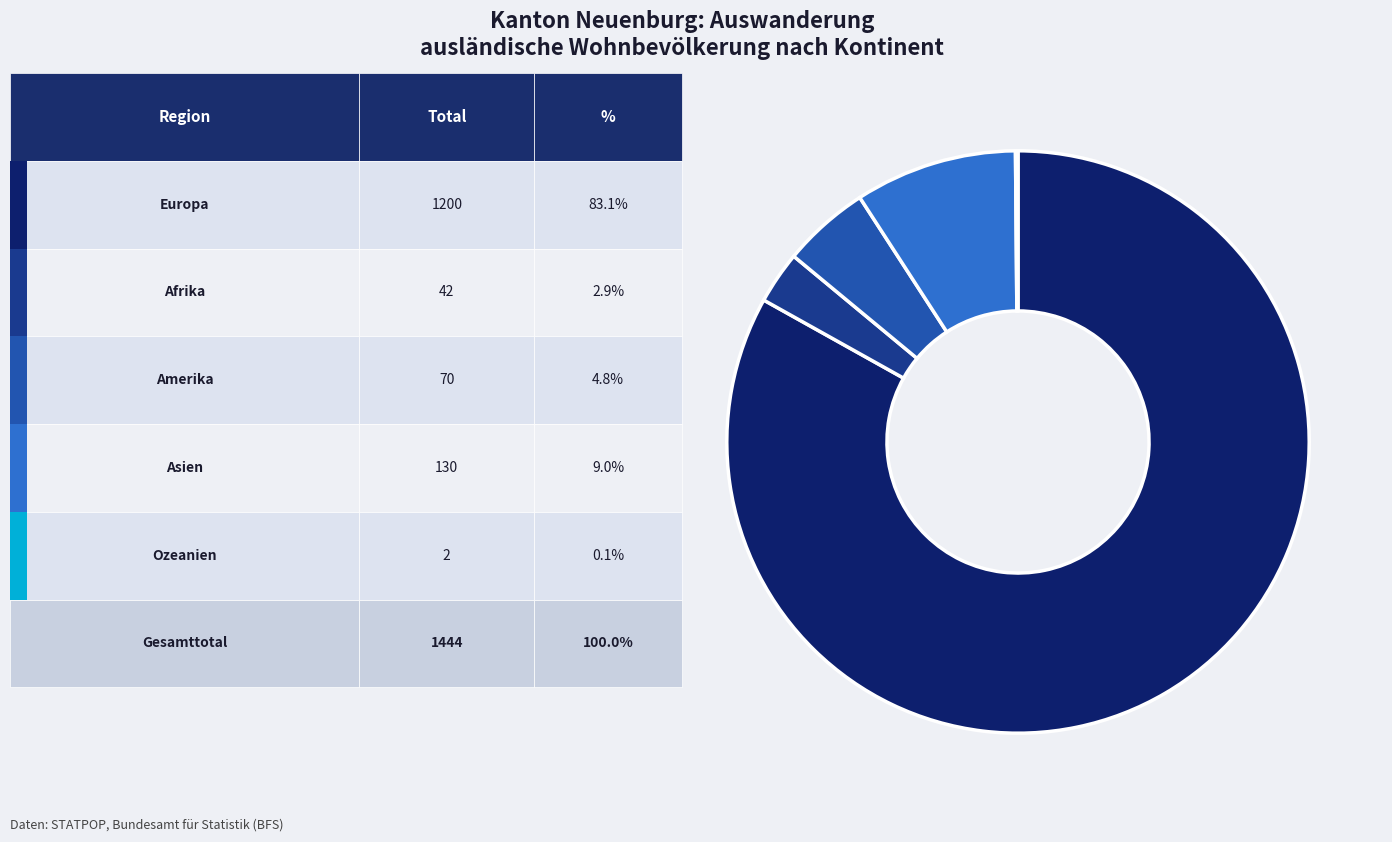

Does any single category account for the majority?

Yes